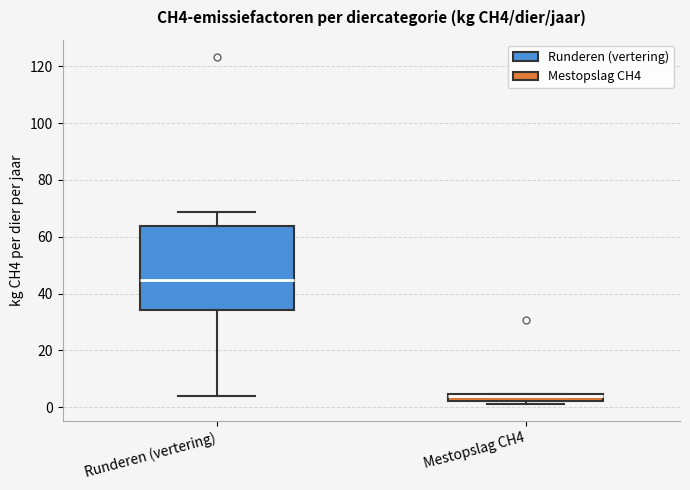

Comparing the boxes themselves (not the whiskers), which one is the tallest?

Runderen (vertering)